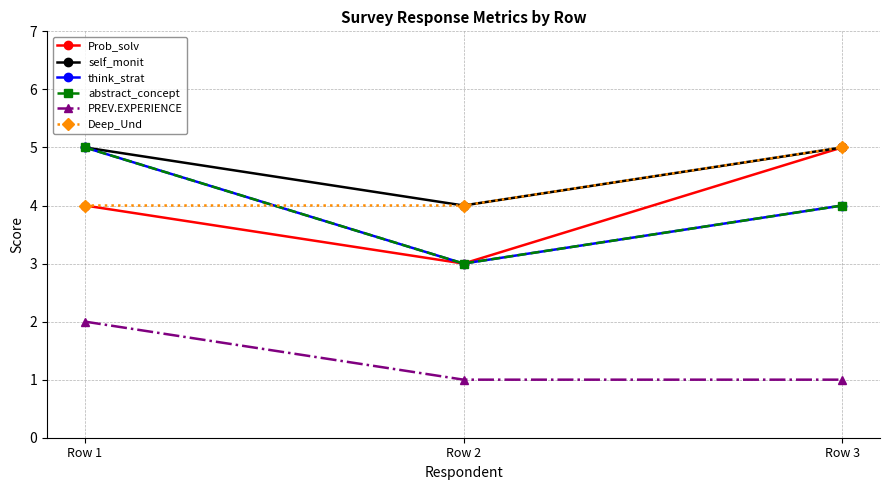

Is this an area chart (filled region under the line)?

No